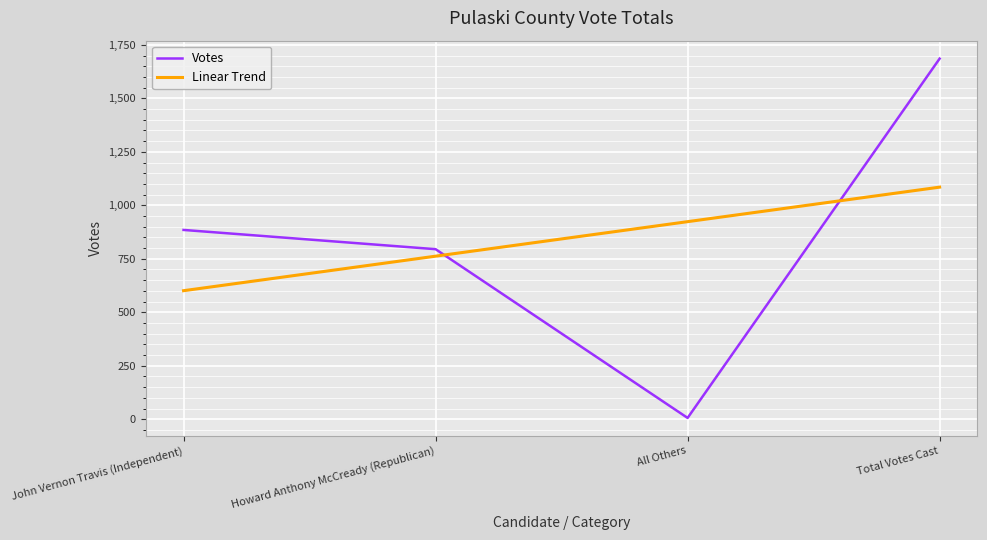

What is the difference between the maximum and minimum values in the Linear Trend series?

484.2